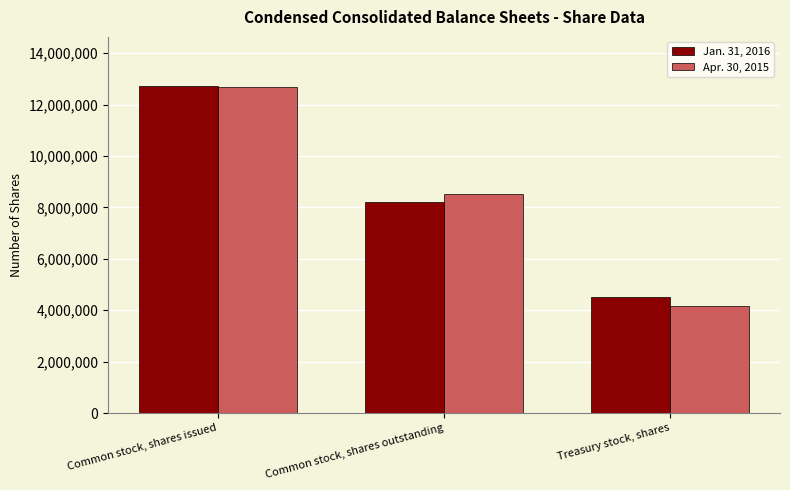

At which label does Jan. 31, 2016 first exceed 8222763?

Common stock, shares issued